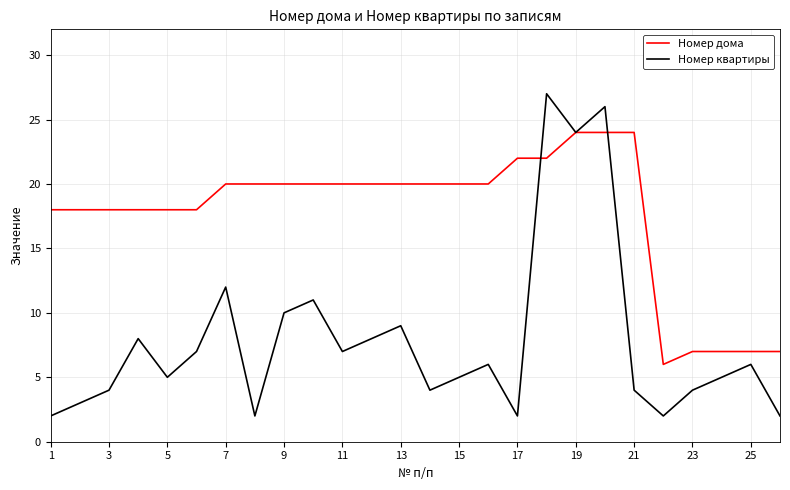

What is the greatest value displayed?

27